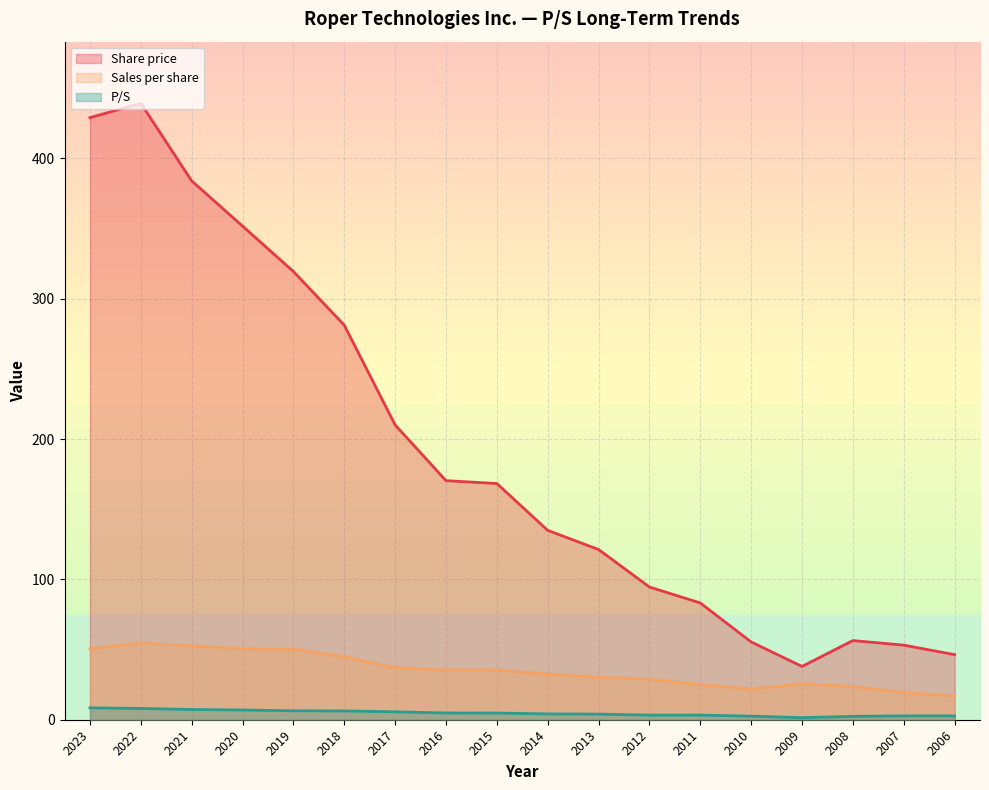

True or false: P/S has more than 0 points higher than both neighbors.

True